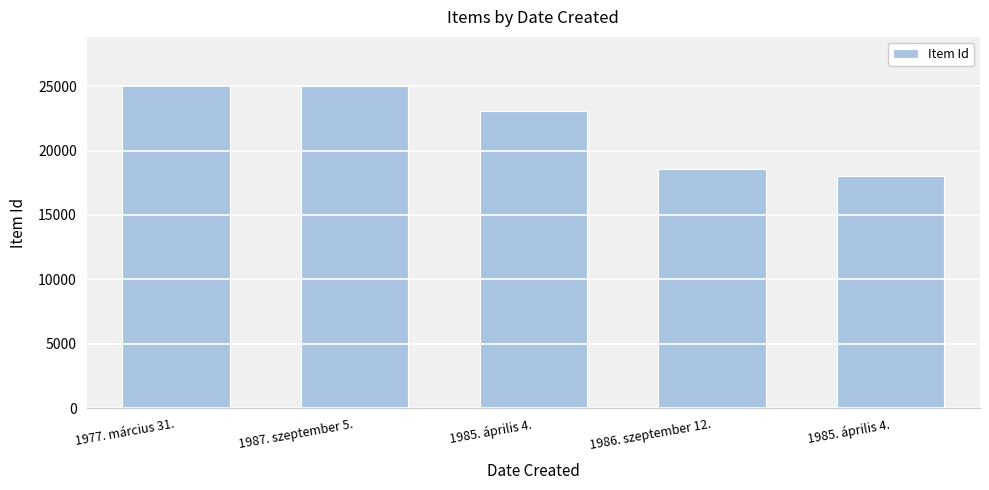

What is the difference between the second highest and minimum values?

6992